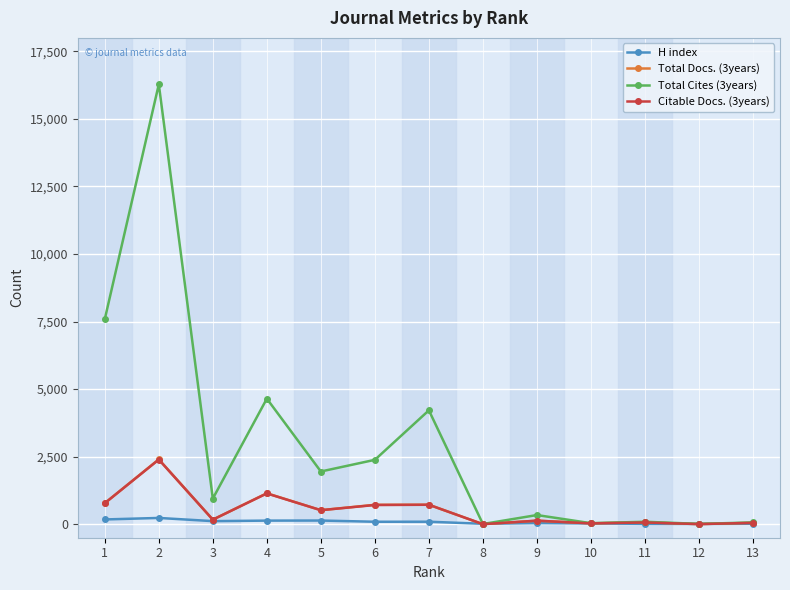

Which series has the largest total across all categories?

Total Cites (3years)